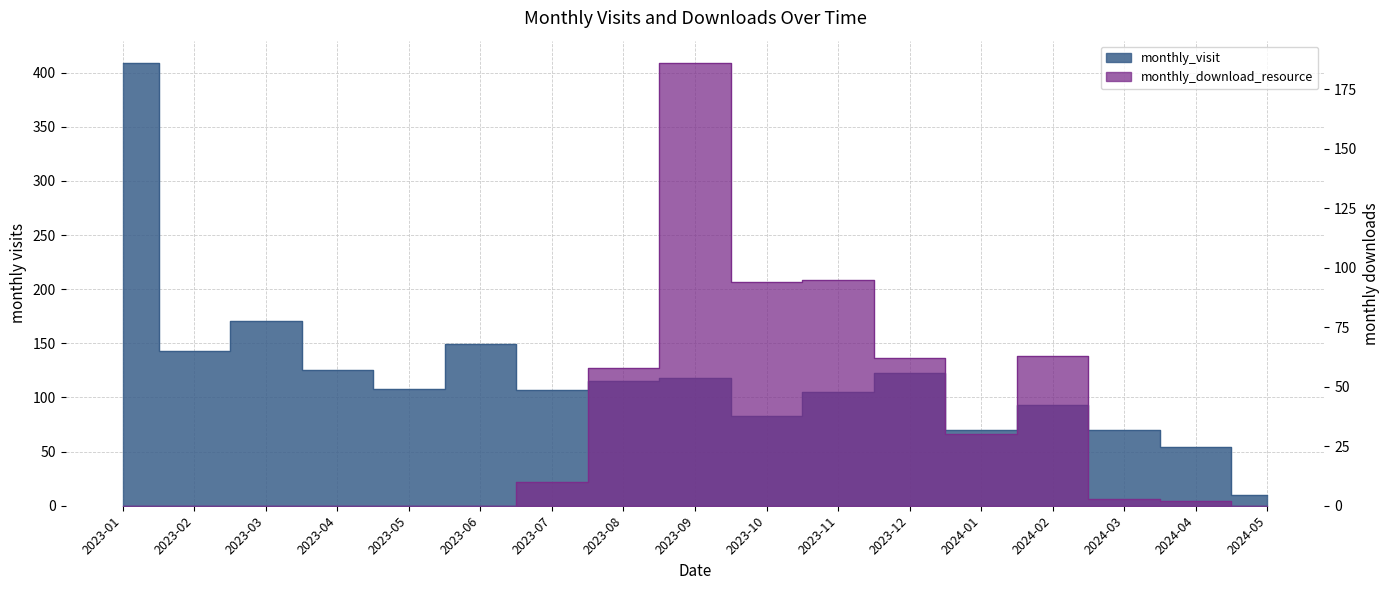

The monthly_visit series shows 183 at 2023-11. True or false?

False